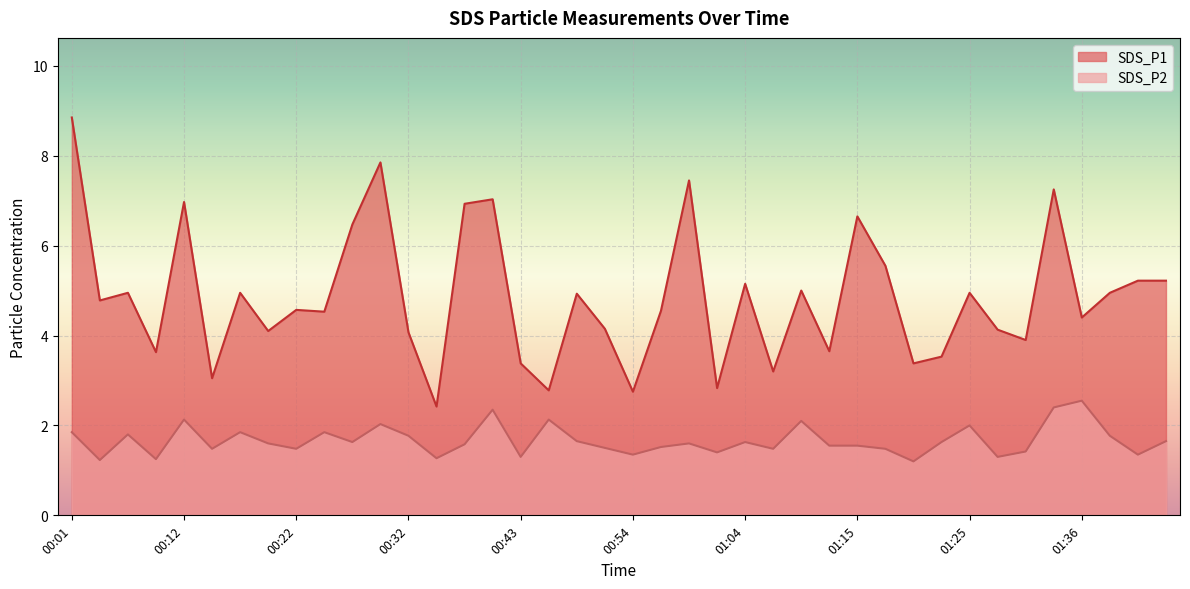

List the labels in order of SDS_P2 value, smallest first.

01:20, 00:04, 00:09, 00:35, 00:43, 01:27, 00:54, 01:41, 01:02, 01:30, 00:14, 00:22, 01:07, 01:17, 00:51, 00:56, 01:12, 01:15, 00:38, 00:19, 00:59, 00:27, 01:04, 01:22, 00:48, 01:43, 00:32, 01:38, 00:06, 00:01, 00:17, 00:24, 01:25, 00:30, 01:10, 00:12, 00:46, 00:40, 01:33, 01:36